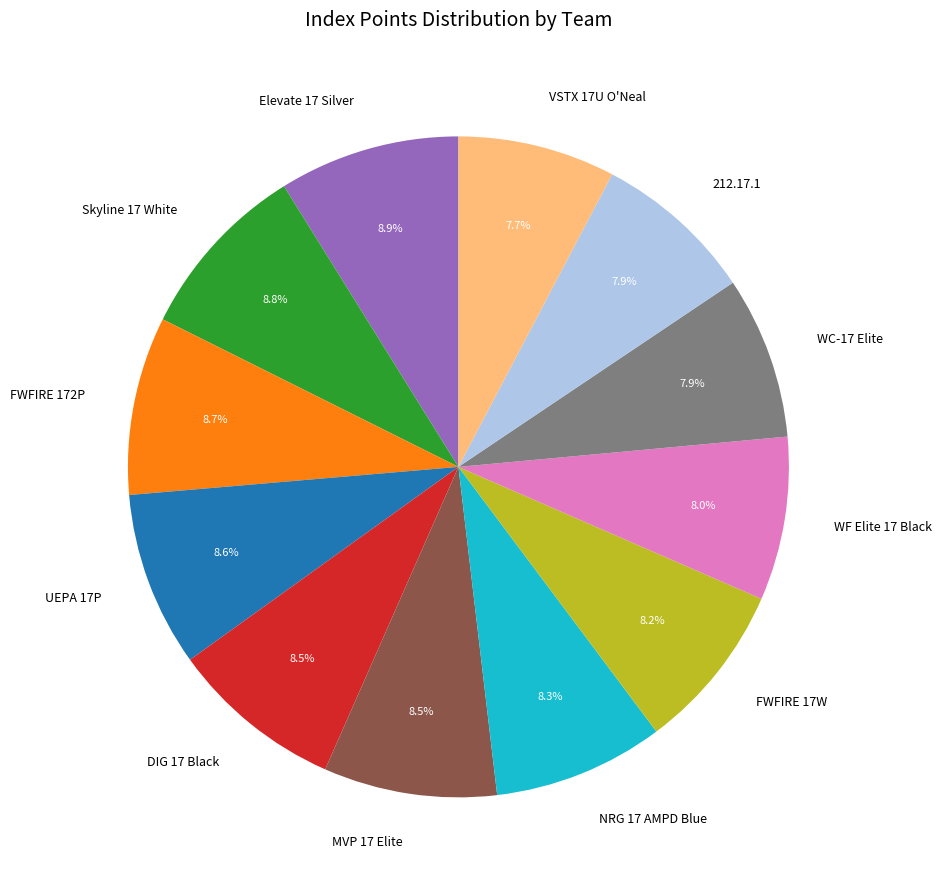

What is the ratio of the value at 212.17.1 to the value at MVP 17 Elite?

0.9